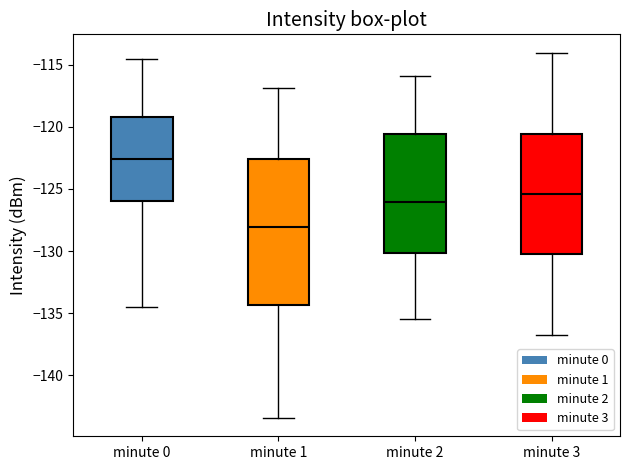

Which box's median line is the lowest?

minute 1